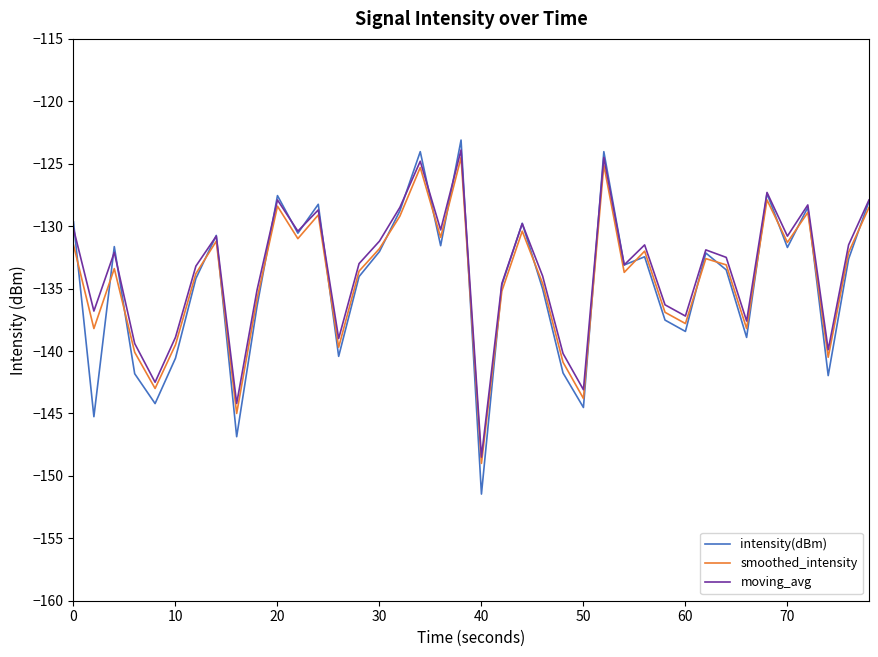

How many categories are shown in the chart?

40